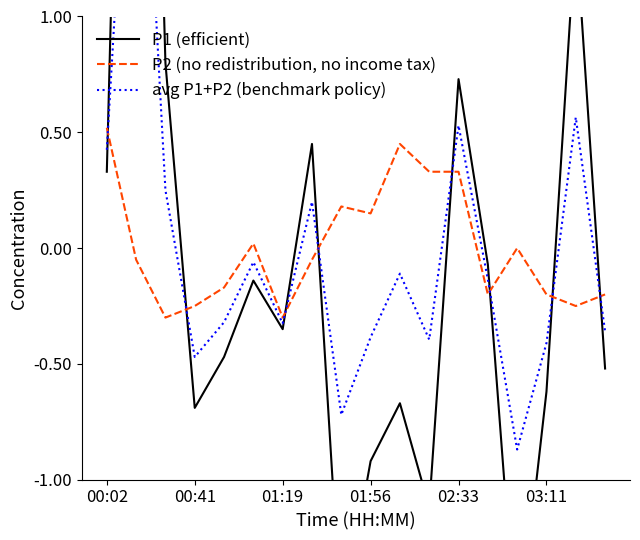

The value of P2 (no redistribution, no income tax) at 02:33 is 0.2. True or false?

False